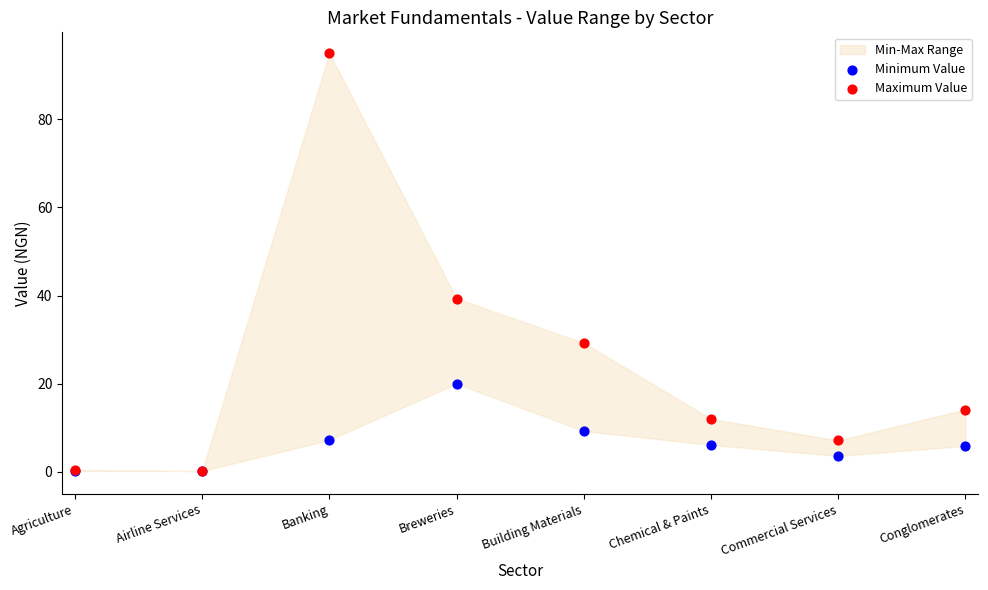

In the Maximum Value series, what Y value is closest to 47?

39.3